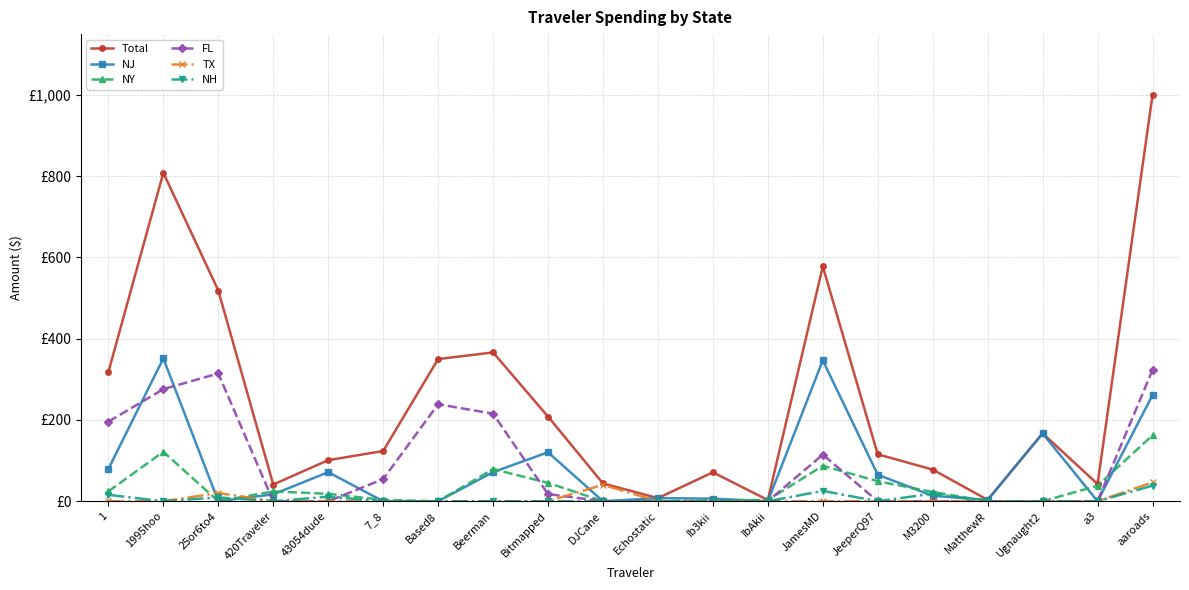

What is the difference between the Total values at JamesMD and aaroads?

421.5